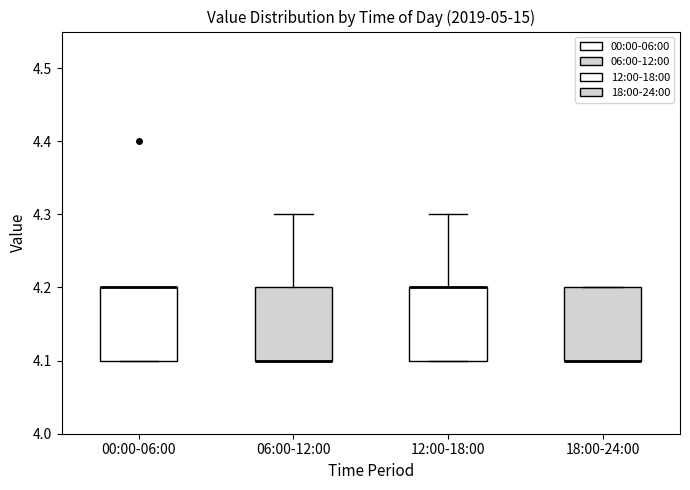

Reading left to right, read every box against the y-axis: the position of its median line, the range the box covers, and the ends of its whiskers. The values are not printed on the chart, so give them approximately, as read against the axis.

00:00-06:00: median 4.2 (drawn on the box's upper edge), box 4.1 to 4.2, whiskers 4.1 to 4.2
06:00-12:00: median 4.1 (drawn on the box's lower edge), box 4.1 to 4.2, whiskers 4.1 to 4.3
12:00-18:00: median 4.2 (drawn on the box's upper edge), box 4.1 to 4.2, whiskers 4.1 to 4.3
18:00-24:00: median 4.1 (drawn on the box's lower edge), box 4.1 to 4.2, whiskers 4.1 to 4.2